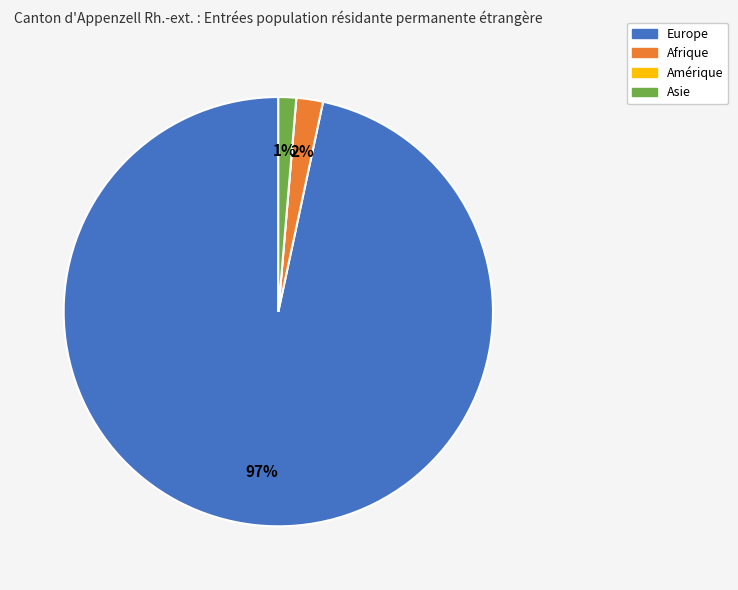

To the nearest percent, what is the difference between the largest and smallest slice percentages?

97%